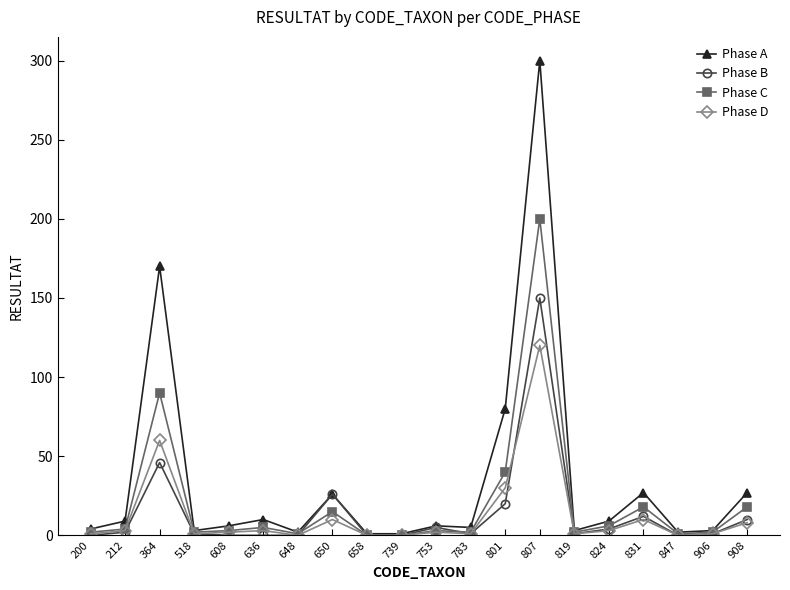

What is the maximum value shown in the chart?

300